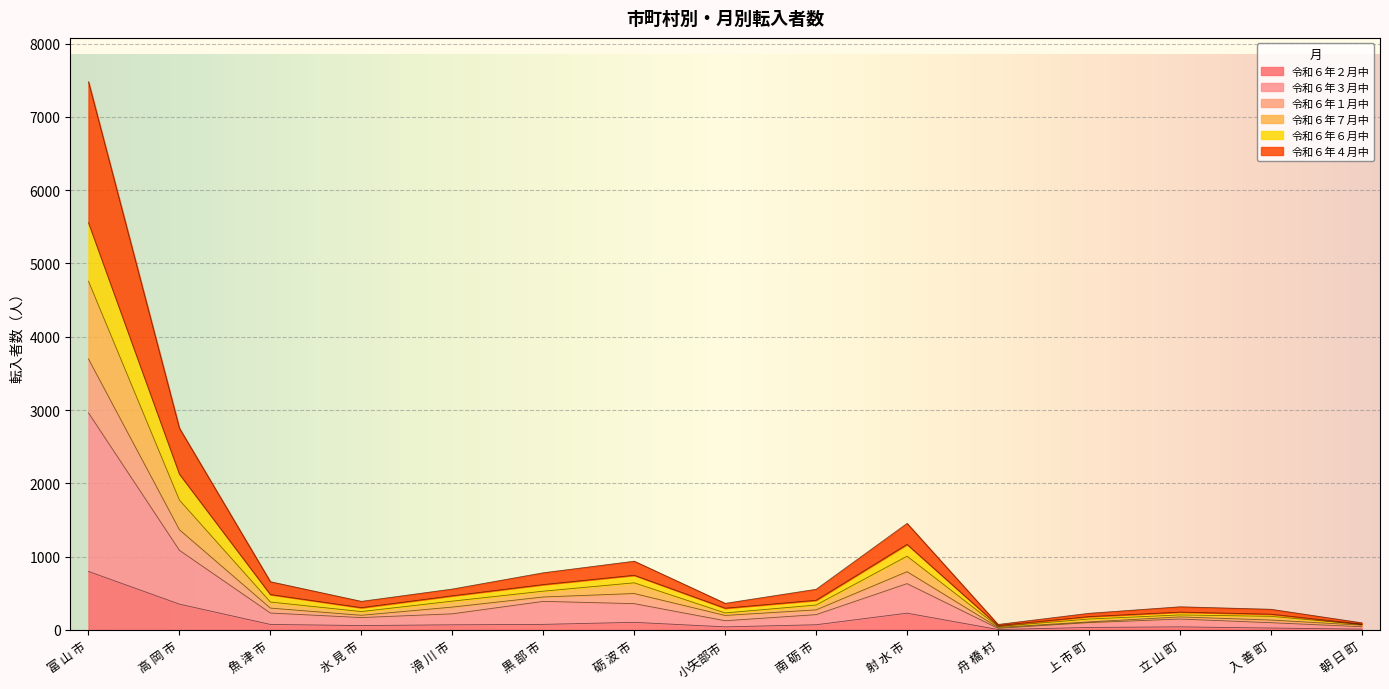

At which category is the sum across all series the highest?

富 山 市